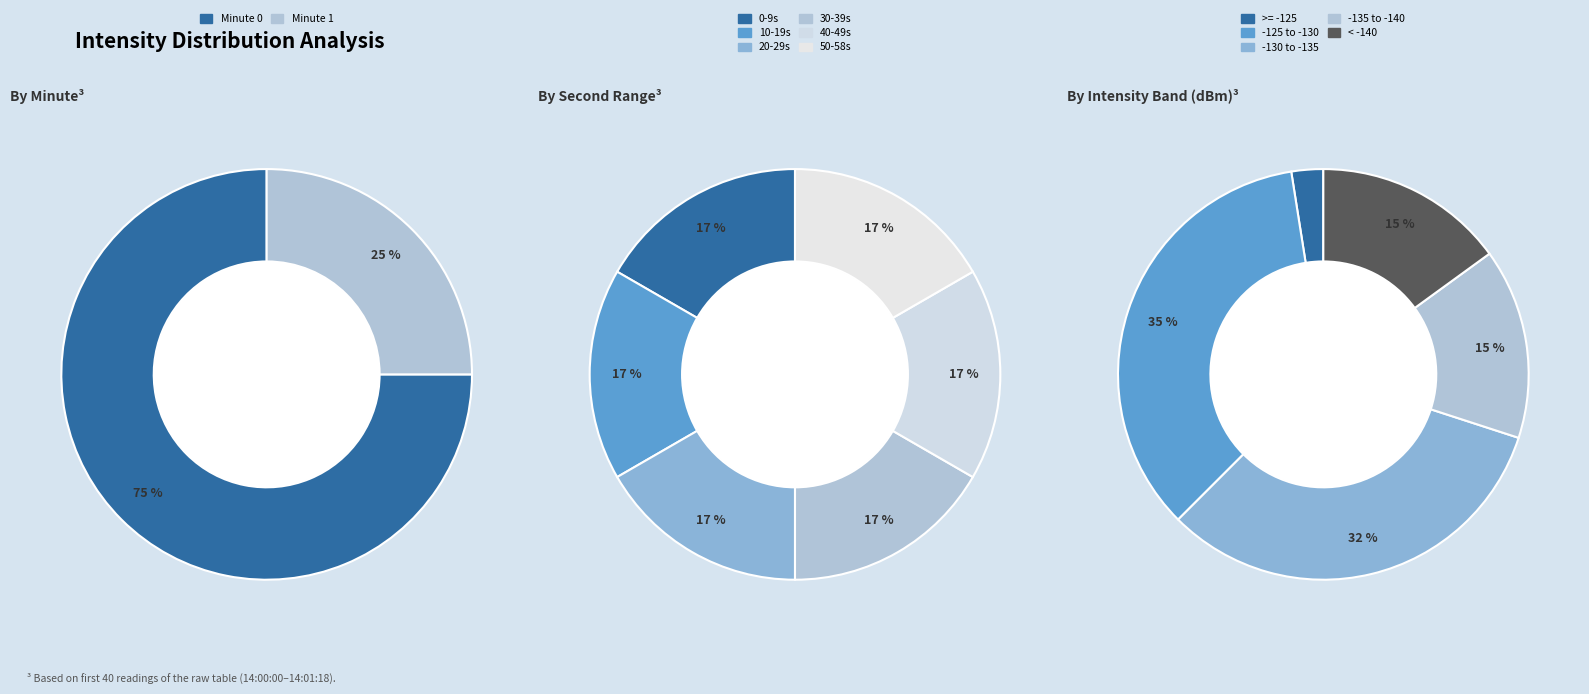

The 39 slice represents 9% of the pie. True or false?

False